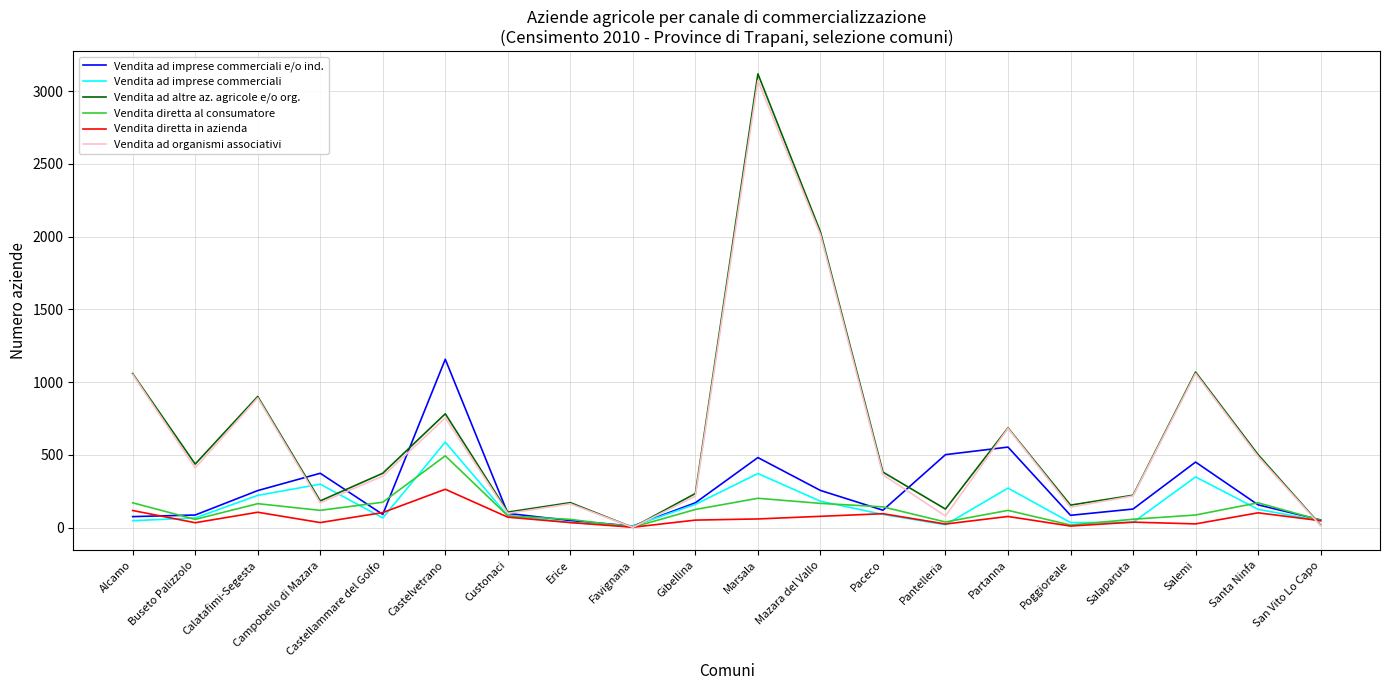

Which series has the largest range (max minus min)?

Vendita ad altre az. agricole e/o org.